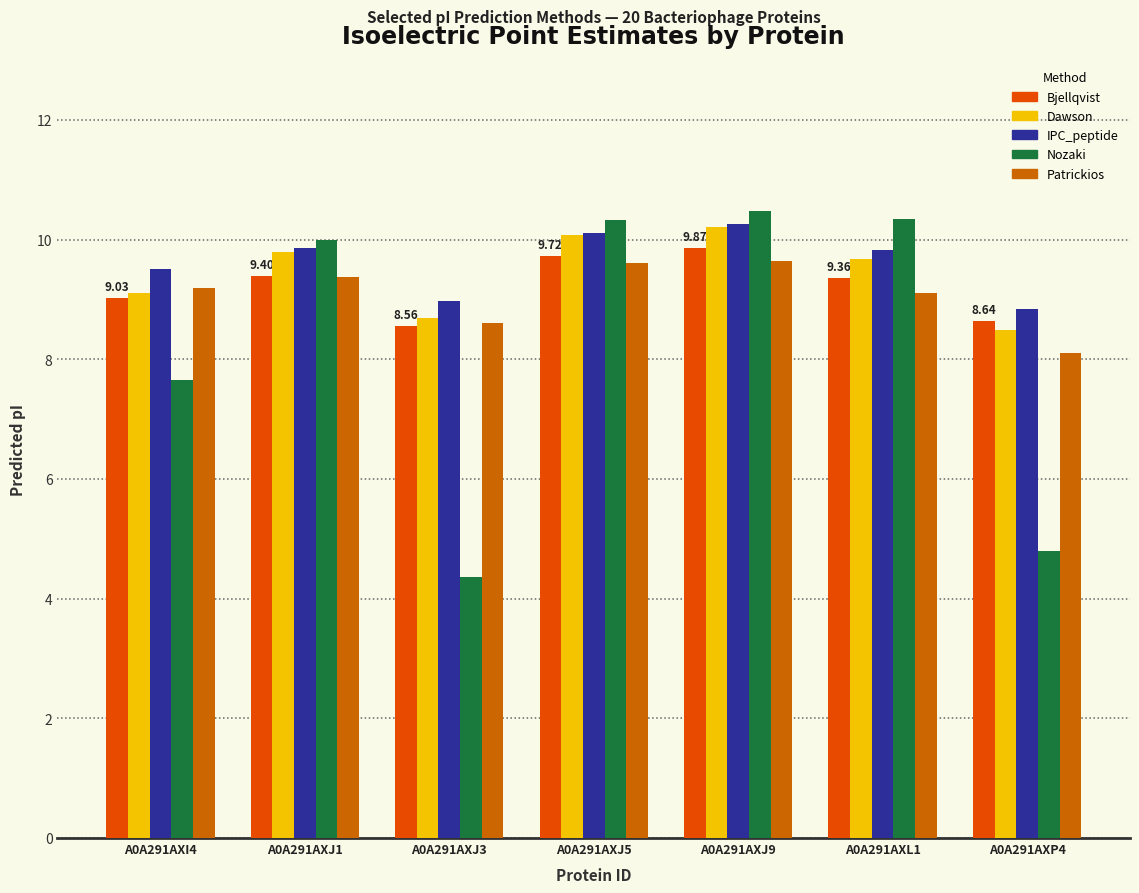

Does the chart contain stacked bars?

No